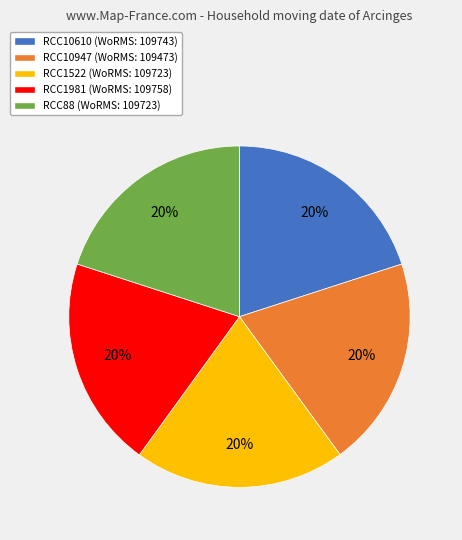

Does RCC10947 represent more than half of the total?

No